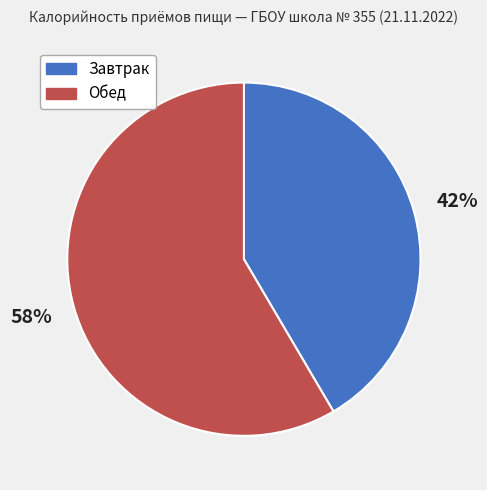

To the nearest percent, what is the average slice percentage?

50%